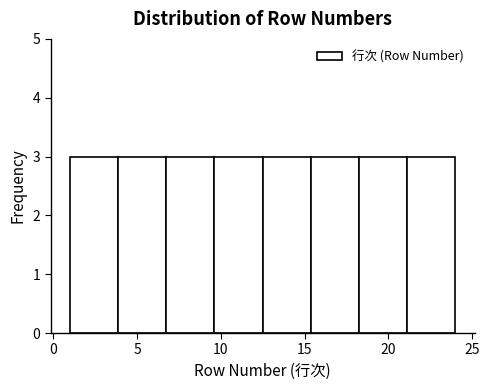

Reading left to right, list every bar in this chart as the range it spans on the x-axis followed by its height. Neither the bar edges nor the heights are printed on the chart, so give them approximately, as read against the axes.

1.0 to 4.0: 3
4.0 to 7.0: 3
7.0 to 9.5: 3
9.5 to 12.5: 3
12.5 to 15.5: 3
15.5 to 18.5: 3
18.5 to 21.0: 3
21.0 to 24.0: 3